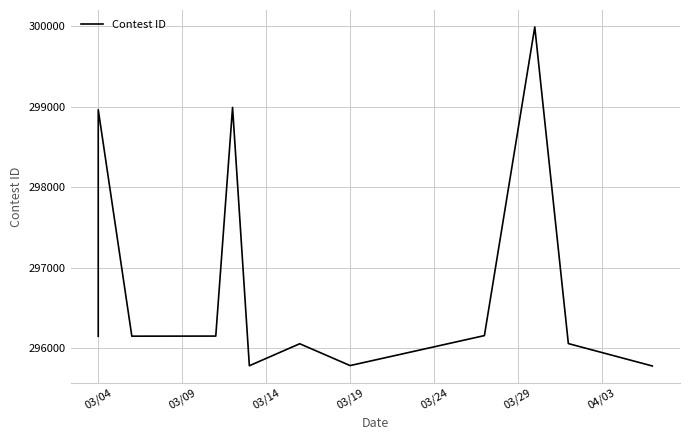

Reading left to right, what are all the values shown in this chart?

296152	298964	296153	296154	298992	295786	296059	295788	296160	299991	296061	295783